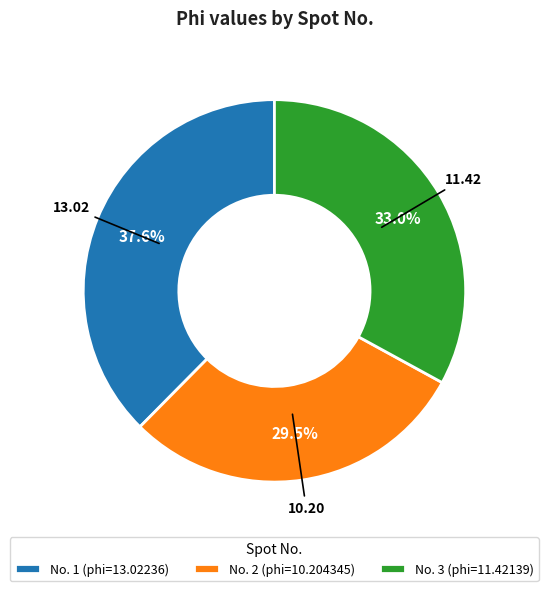

What percentage is NOT represented by No. 2 (phi=10.204345)?

70.5%